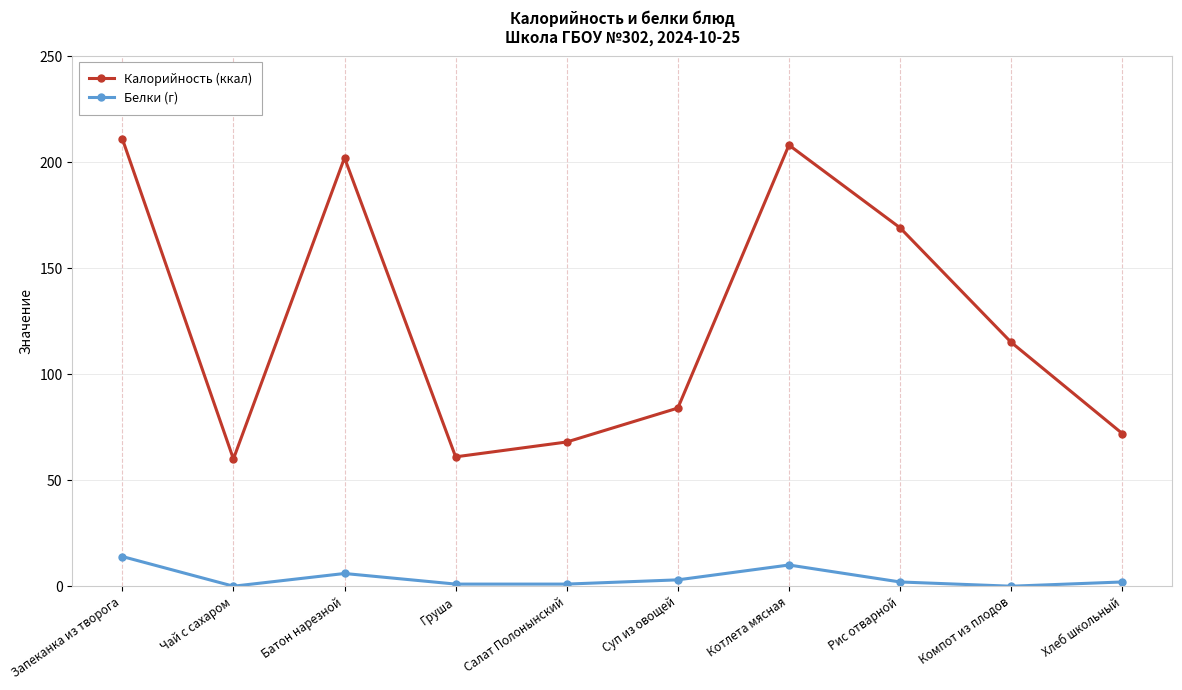

In Калорийность (ккал), how many points are higher than both neighbors (excluding endpoints)?

2